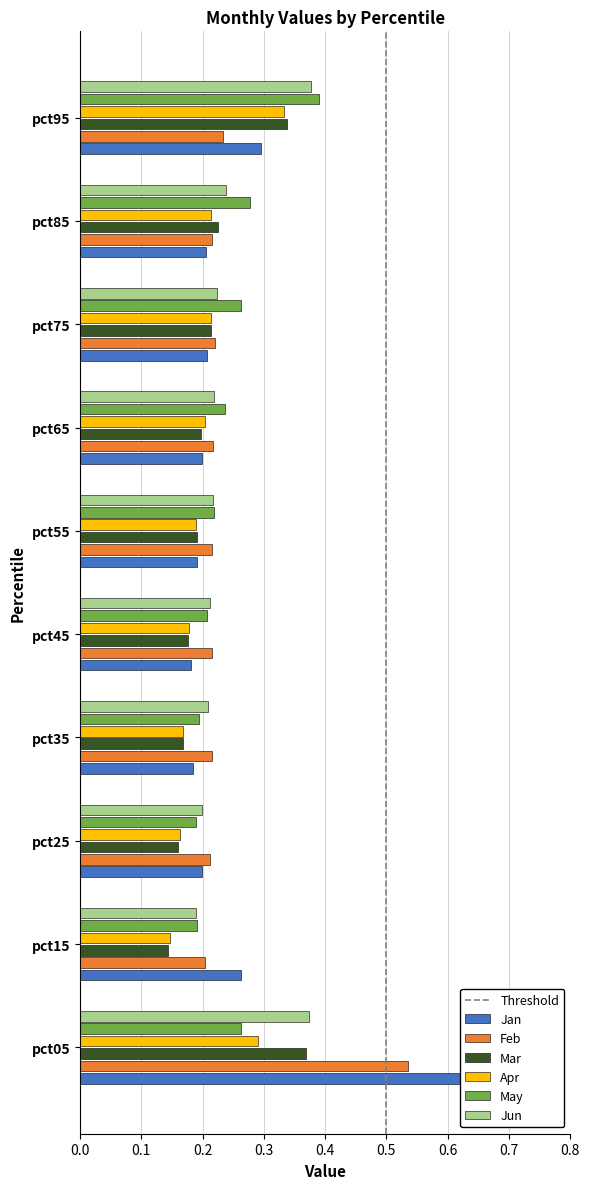

What is the approximate value of Jan at pct25?

0.2